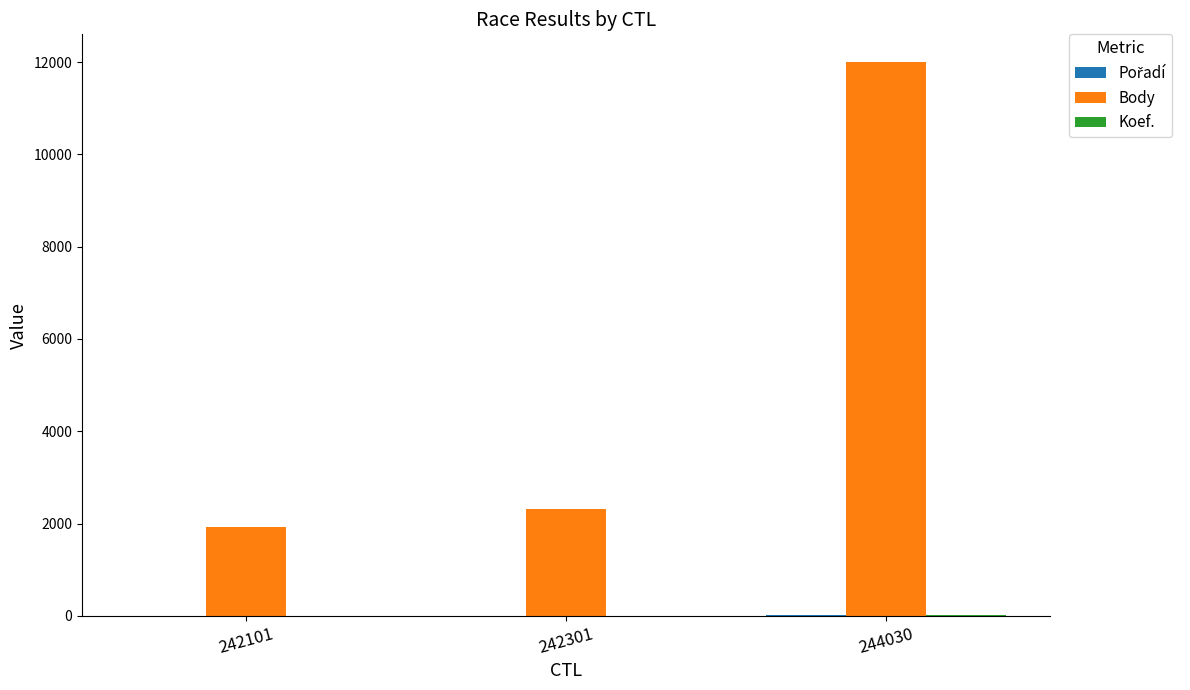

What is the maximum value shown in the chart?

12000